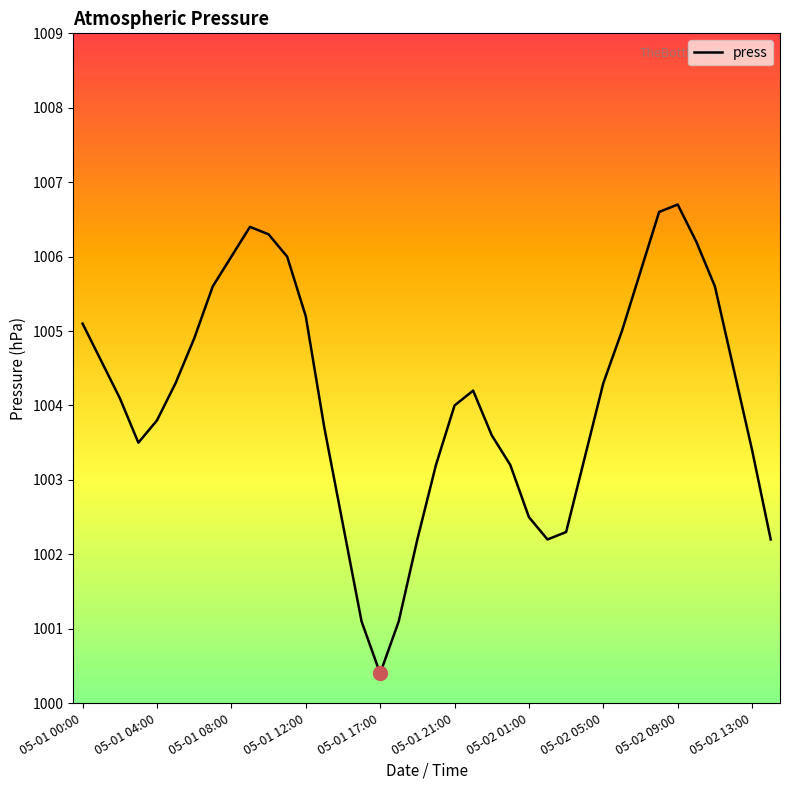

True or false: there are more than 0 points higher than both neighbors.

True